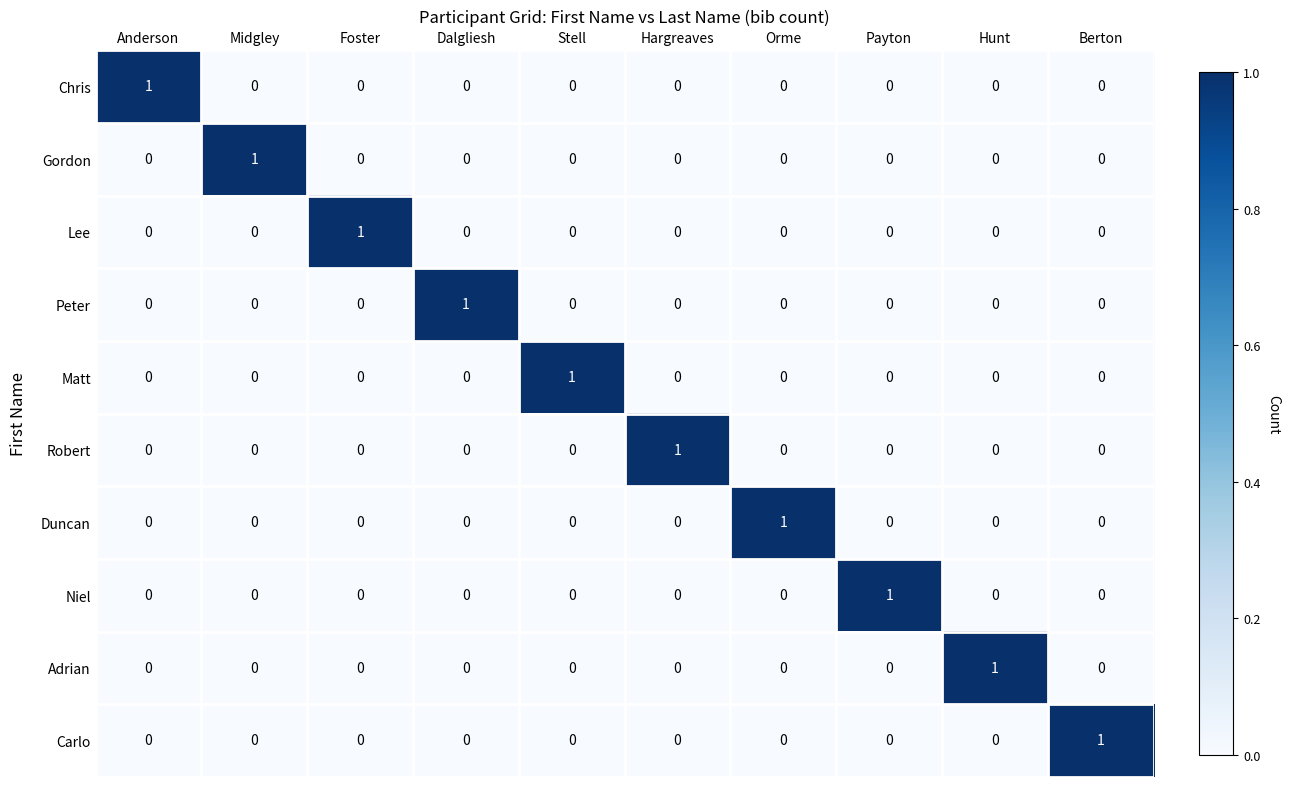

True or false: Gordon has a value of 0 at Berton.

True